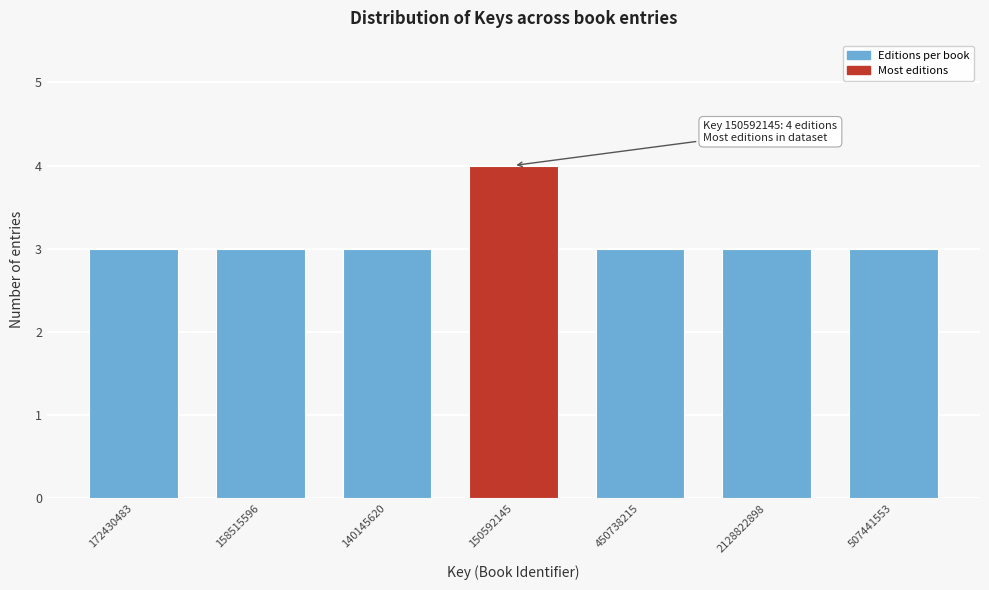

Reading left to right, list all the values displayed in this chart.

3	3	3	4	3	3	3